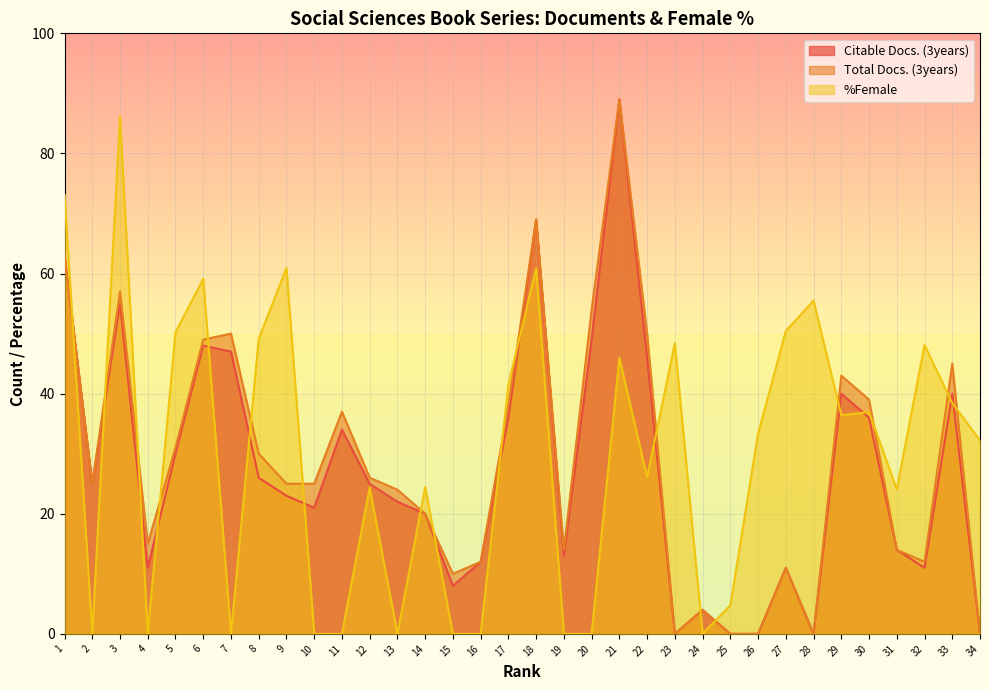

Reading right to left, list all the values displayed in this chart.

Citable Docs. (3years): 34=0.0	33=40.0	32=11.0	31=14.0	30=36.0	29=40.0	28=0.0	27=11.0	26=0.0	25=0.0	24=4.0	23=0.0	22=46.0	21=89.0	20=49.0	19=13.0	18=69.0	17=36.0	16=12.0	15=8.0	14=20.0	13=22.0	12=25.0	11=34.0	10=21.0	9=23.0	8=26.0	7=47.0	6=48.0	5=30.0	4=11.0	3=55.0	2=25.0	1=63.0
Total Docs. (3years): 34=0.0	33=45.0	32=12.0	31=14.0	30=39.0	29=43.0	28=0.0	27=11.0	26=0.0	25=0.0	24=4.0	23=0.0	22=50.0	21=89.0	20=54.0	19=14.0	18=69.0	17=38.0	16=12.0	15=10.0	14=20.0	13=24.0	12=26.0	11=37.0	10=25.0	9=25.0	8=30.0	7=50.0	6=49.0	5=31.0	4=15.0	3=57.0	2=25.0	1=63.0
%Female: 34=32.2	33=38.4	32=48.1	31=24.1	30=36.9	29=36.4	28=55.5	27=50.4	26=33.3	25=4.8	24=0.0	23=48.4	22=26.1	21=46.0	20=0.0	19=0.0	18=60.9	17=41.5	16=0.0	15=0.0	14=24.5	13=0.0	12=24.4	11=0.0	10=0.0	9=60.9	8=49.1	7=0.0	6=59.1	5=50.2	4=0.0	3=86.1	2=0.0	1=73.1